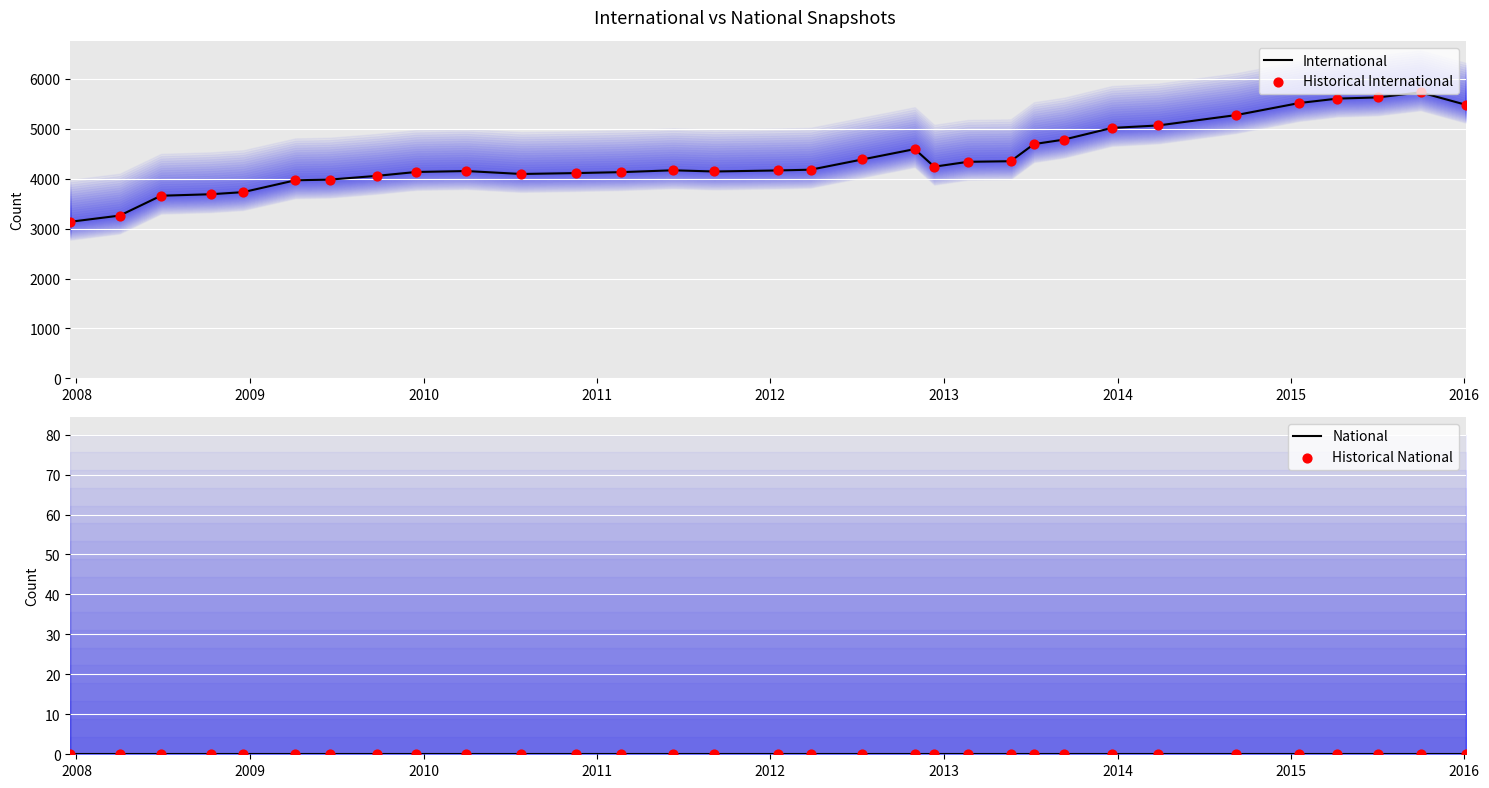

What are all the series names shown in the legend?

International, Historical International, National, Historical National